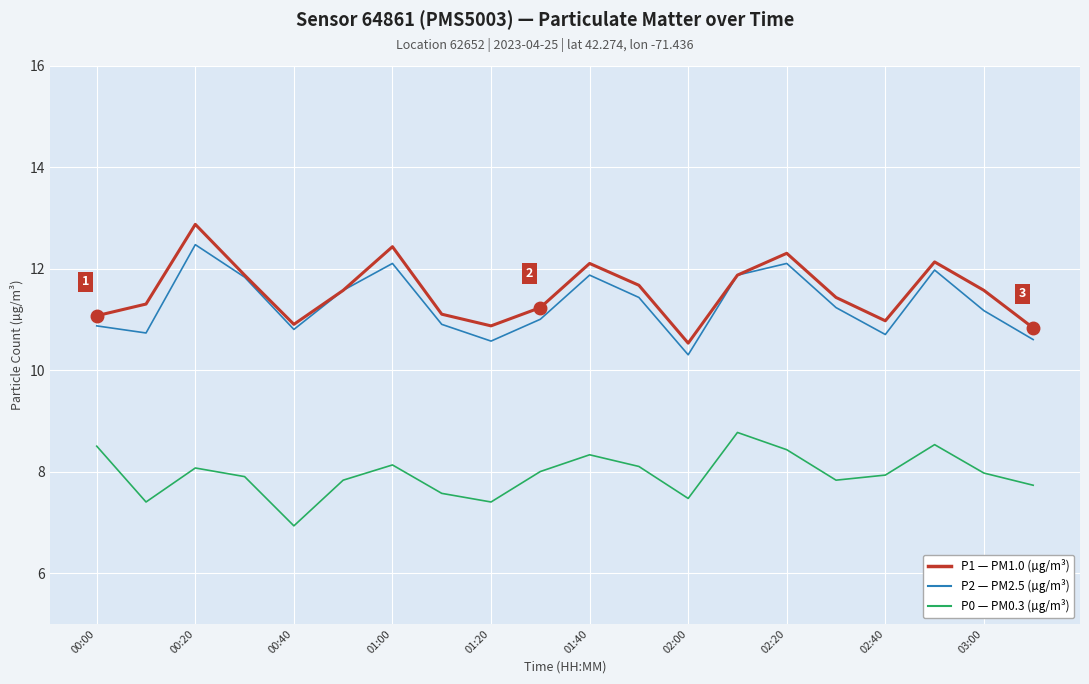

What is the smallest value displayed?

6.9